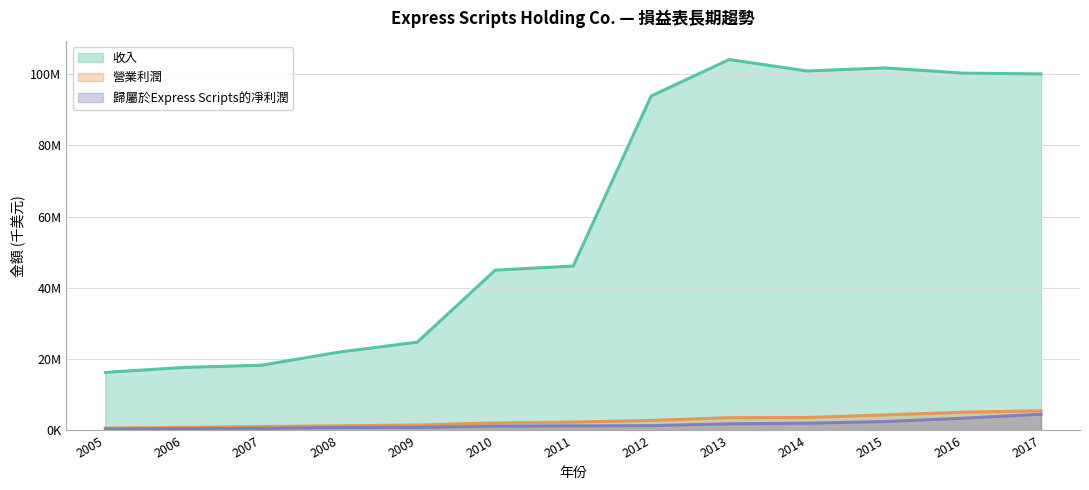

Does the chart display data point markers on the line(s)?

No